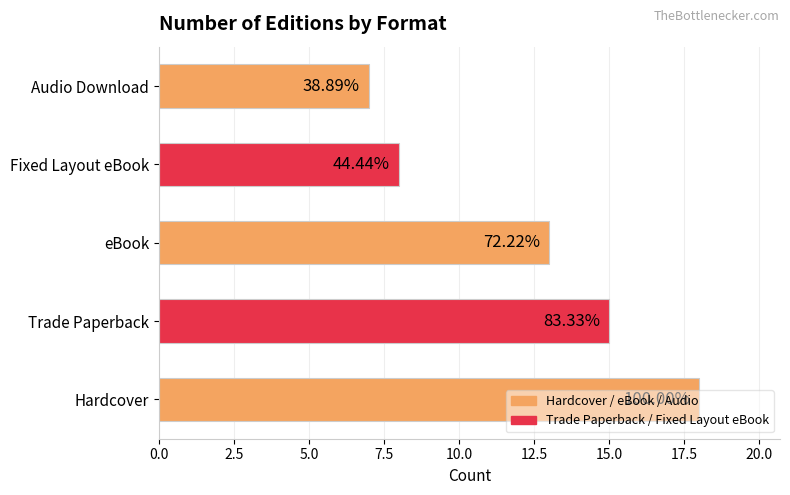

What is the smallest value displayed?

7